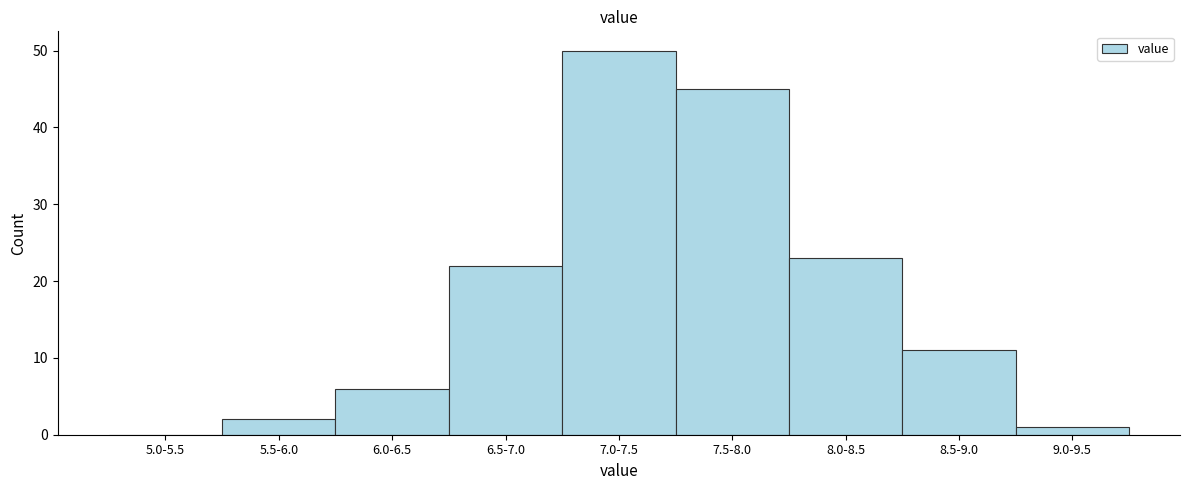

Reading left to right, extract all data points from this chart.

5.0-5.5=0	5.5-6.0=2	6.0-6.5=6	6.5-7.0=22	7.0-7.5=50	7.5-8.0=45	8.0-8.5=23	8.5-9.0=11	9.0-9.5=1